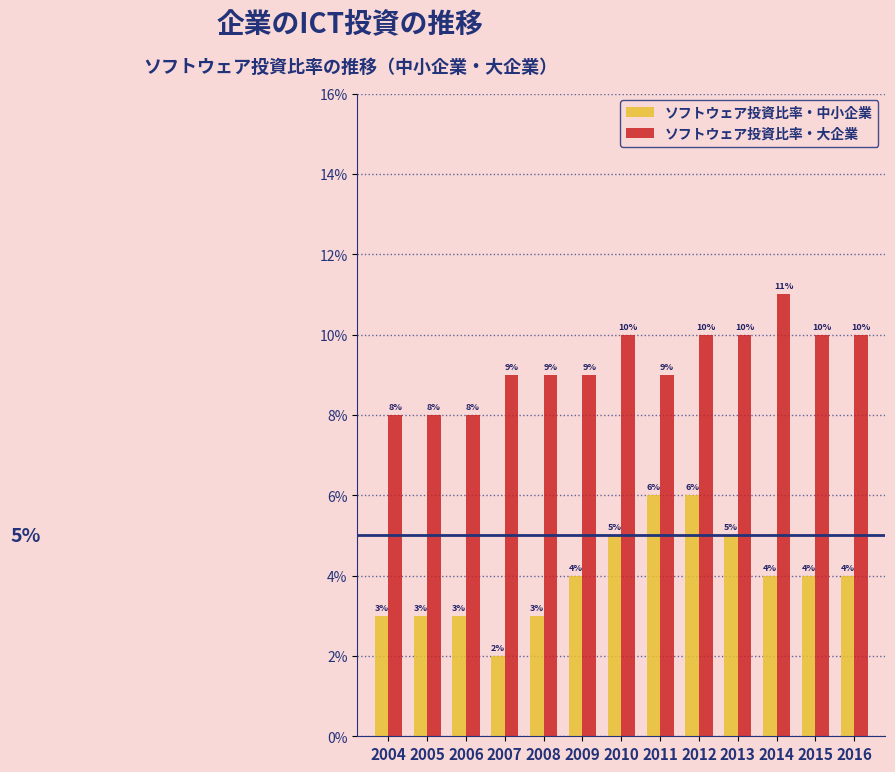

What are all the series names shown in the legend?

ソフトウェア投資比率・中小企業, ソフトウェア投資比率・大企業